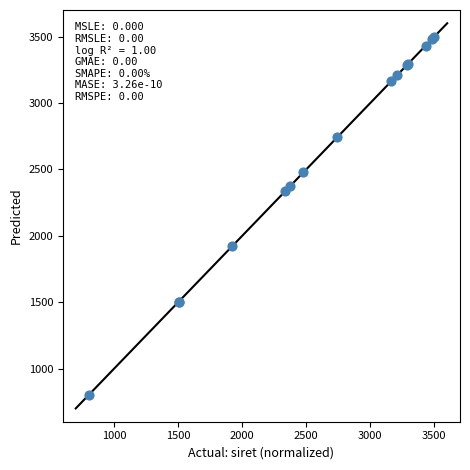

What Y value in the scatter plot is closest to 2150?

2337.3